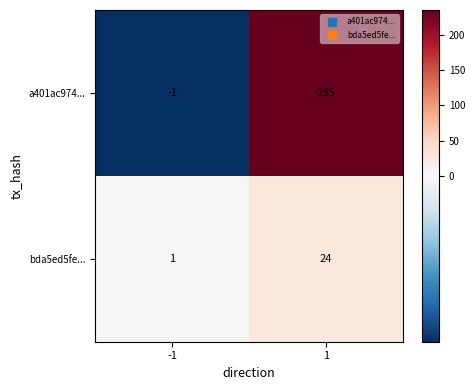

Which label corresponds to the largest value in the chart?

1